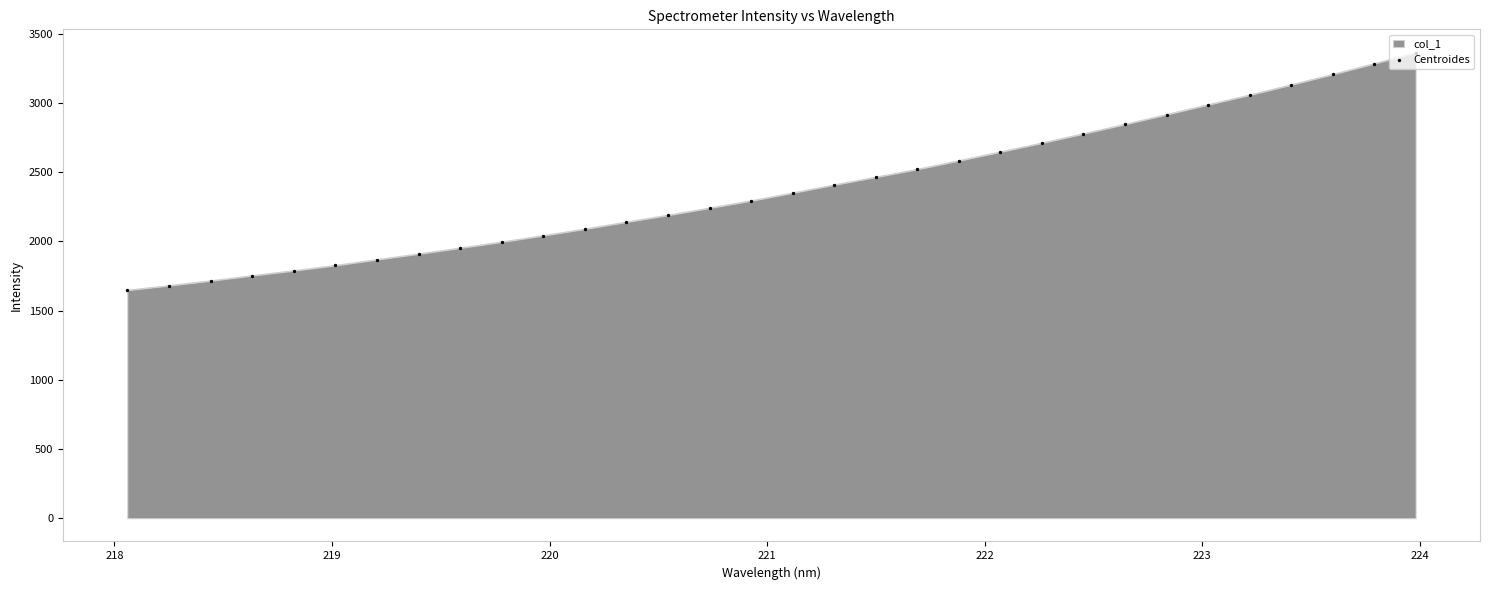

What is the smallest value displayed?

1646.6